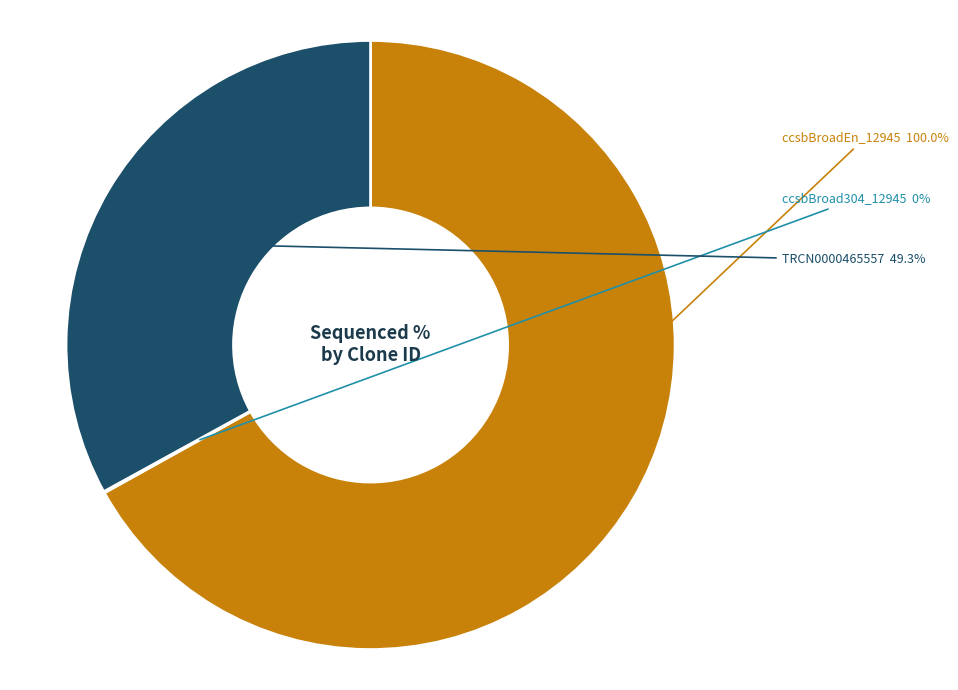

Is there any slice that represents more than half of the pie?

Yes